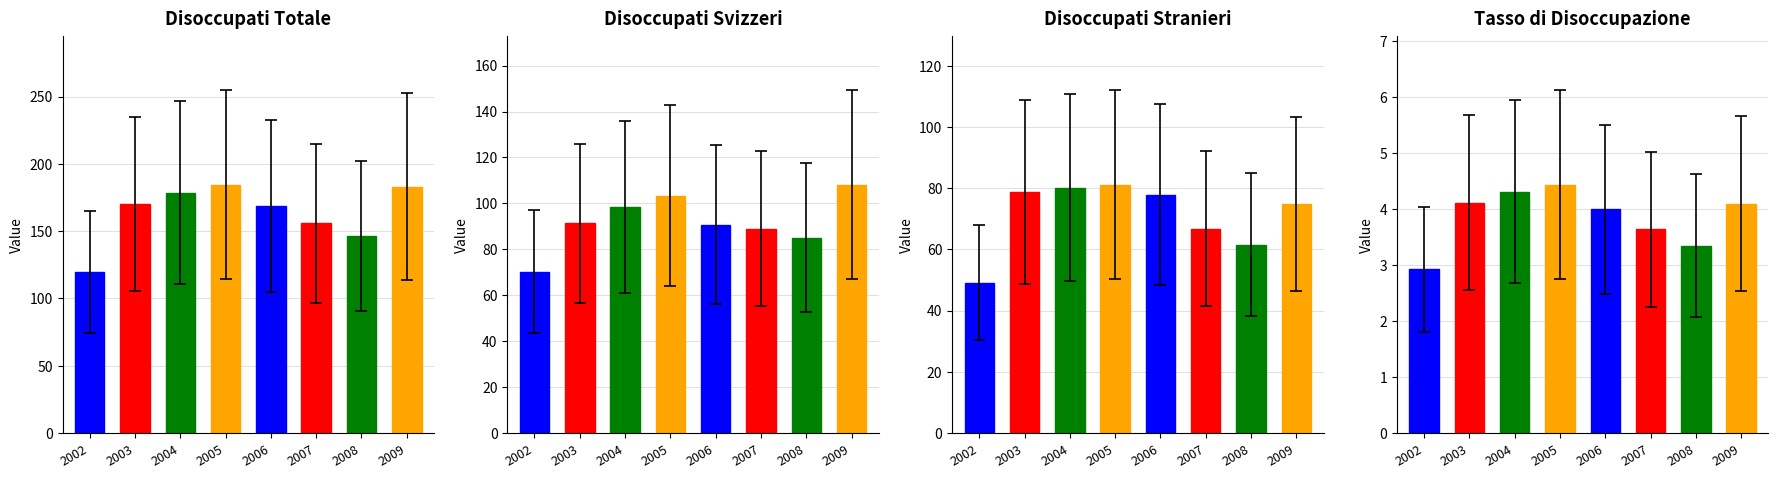

Reading left to right, list all the values displayed in this chart.

Disoccupati Totale: 2002=119.4	2003=170.1	2004=178.6	2005=184.5	2006=168.6	2007=155.8	2008=146.6	2009=182.9
Disoccupati Svizzeri: 2002=70.3	2003=91.4	2004=98.4	2005=103.4	2006=90.8	2007=89.0	2008=85.1	2009=108.1
Disoccupati Stranieri: 2002=49.1	2003=78.8	2004=80.2	2005=81.1	2006=77.8	2007=66.7	2008=61.4	2009=74.8
Tasso di Disoccupazione: 2002=2.9	2003=4.1	2004=4.3	2005=4.4	2006=4.0	2007=3.6	2008=3.4	2009=4.1